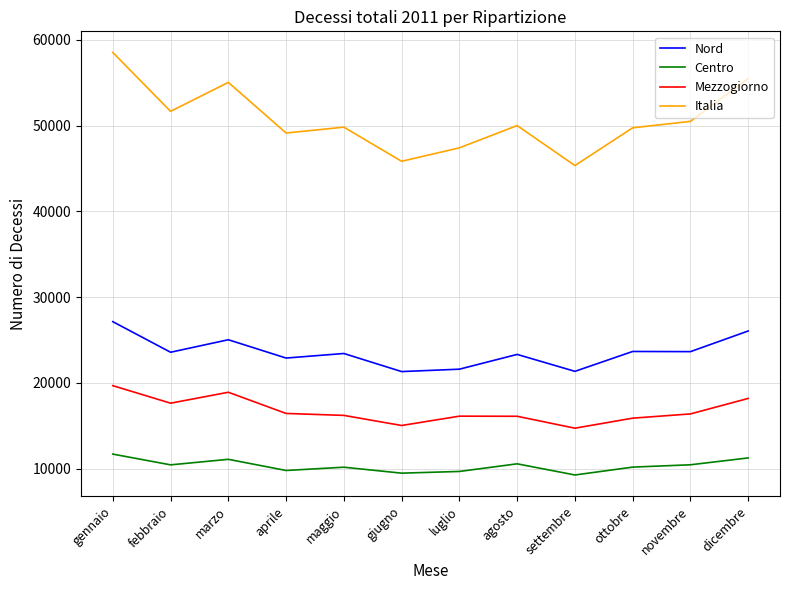

What are all the series names shown in the legend?

Nord, Centro, Mezzogiorno, Italia